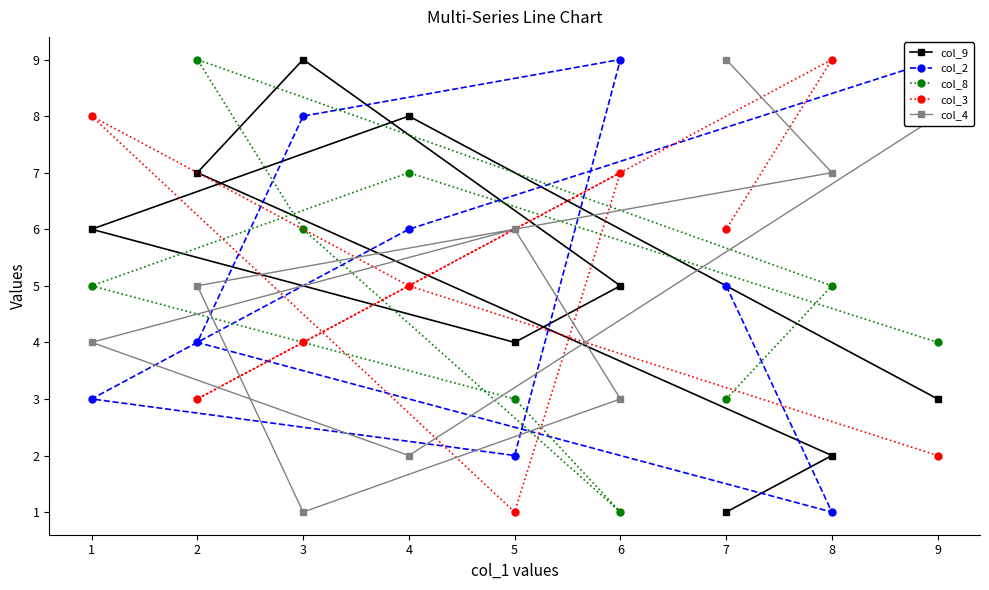

Is the value of col_3 at 9 greater than the value of col_4 at 9?

No